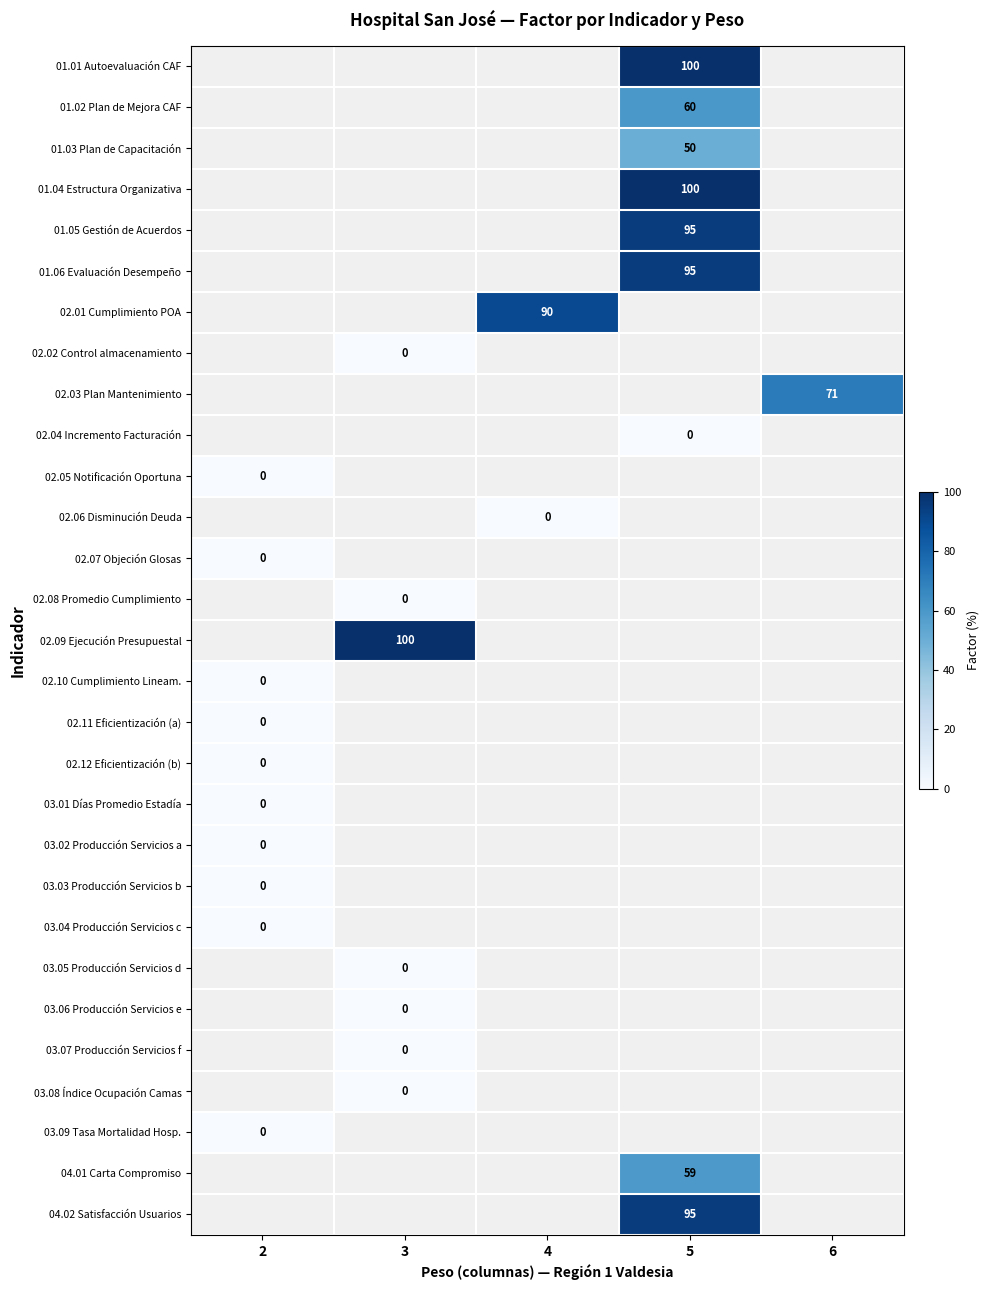

The value of 02.01 Cumplimiento POA at 4 is 90. True or false?

True